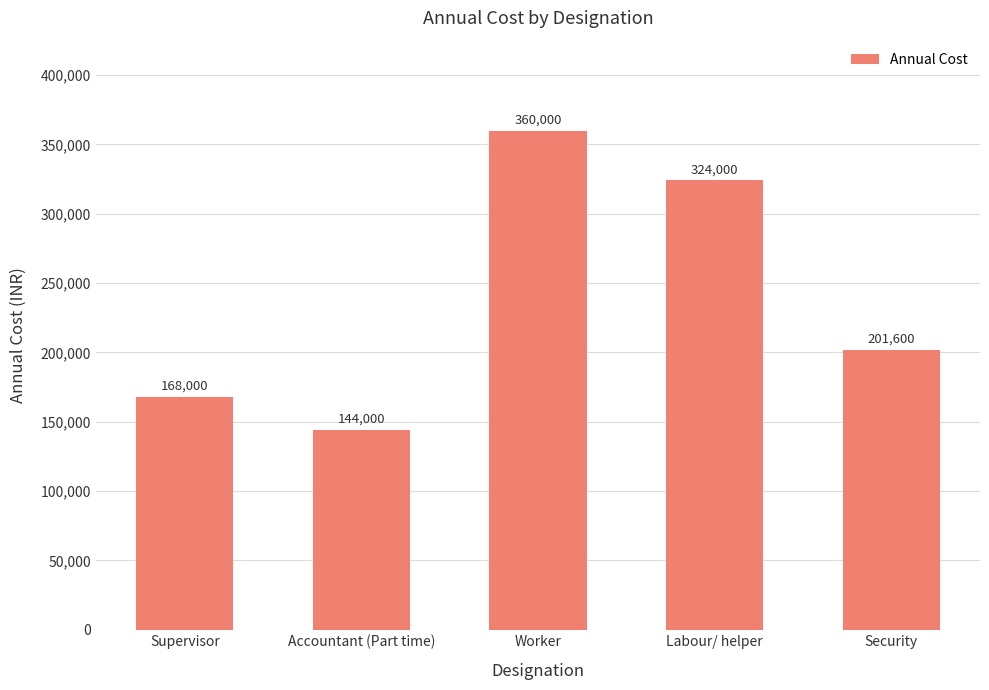

Is it true that the value at Worker is 360000?

True